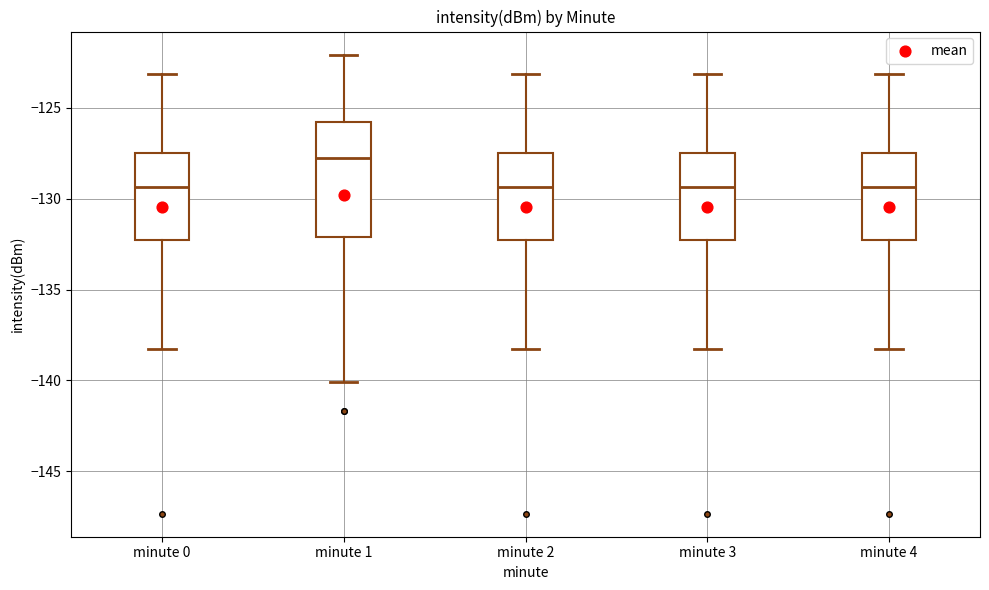

Reading left to right, read every box against the y-axis: the position of its median line, the range the box covers, and the ends of its whiskers. The values are not printed on the chart, so give them approximately, as read against the axis.

minute 0: median -129.5, box -132.5 to -127.5, whiskers -138.5 to -123.0
minute 1: median -128.0, box -132.0 to -126.0, whiskers -140.0 to -122.0
minute 2: median -129.5, box -132.5 to -127.5, whiskers -138.5 to -123.0
minute 3: median -129.5, box -132.5 to -127.5, whiskers -138.5 to -123.0
minute 4: median -129.5, box -132.5 to -127.5, whiskers -138.5 to -123.0